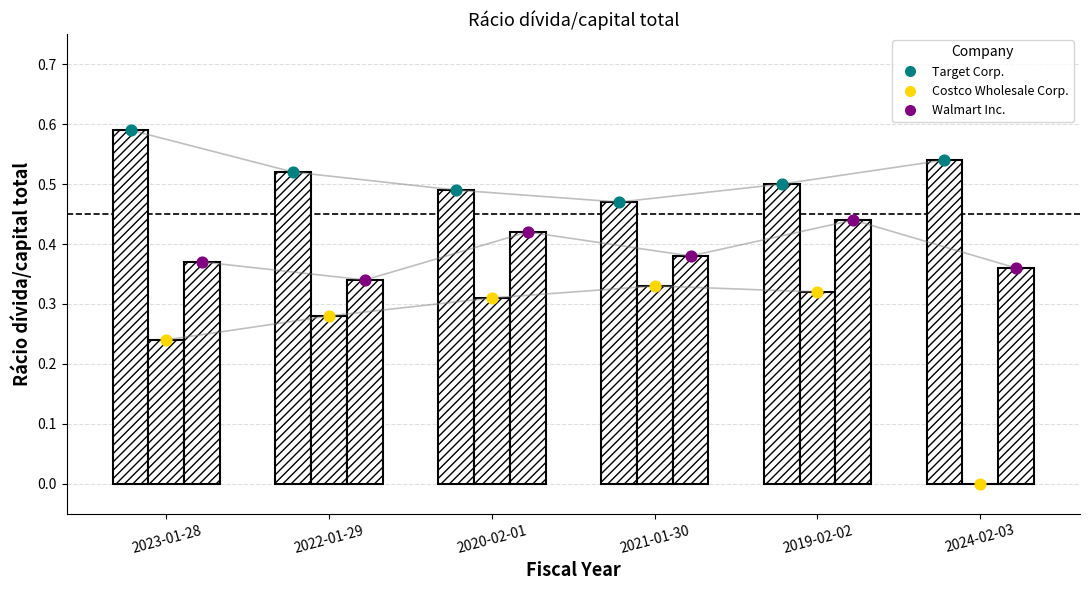

Which series has the largest total across all categories?

Target Corp.